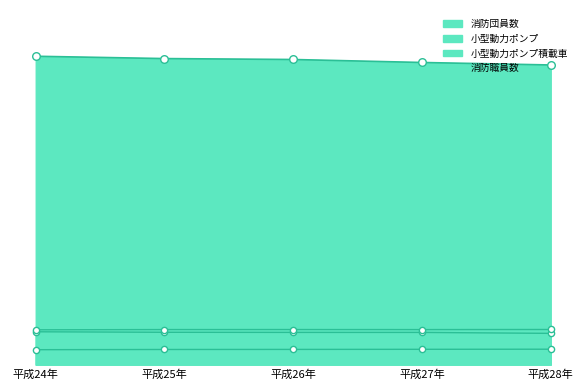

At which category is the sum across all series the highest?

平成24年